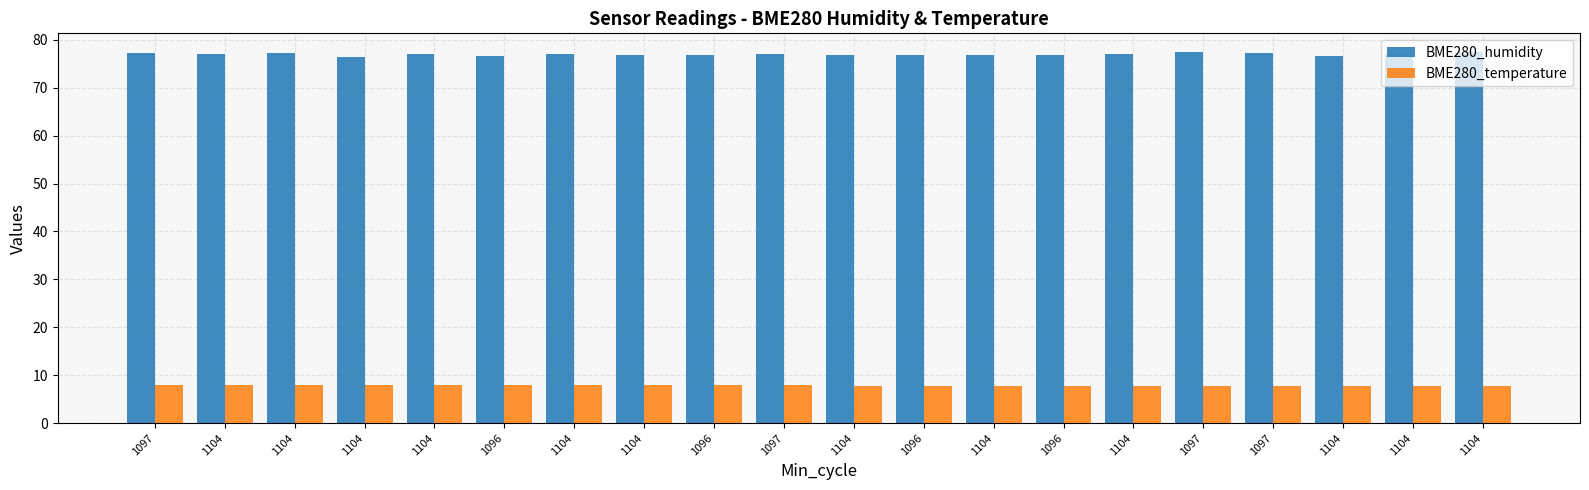

What is the sum of the BME280_humidity values at 1096 and 1104?

153.6